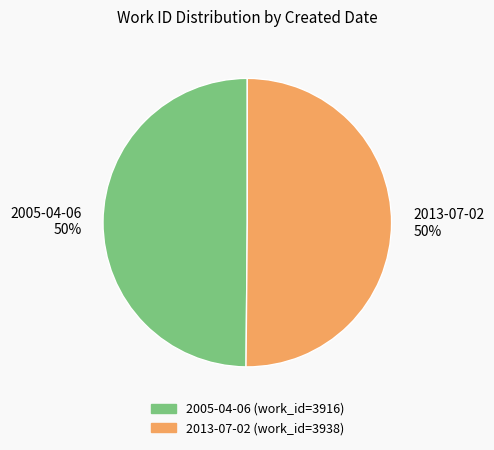

To the nearest percent, what is the combined percentage of 2005-04-06 and 2013-07-02?

100%